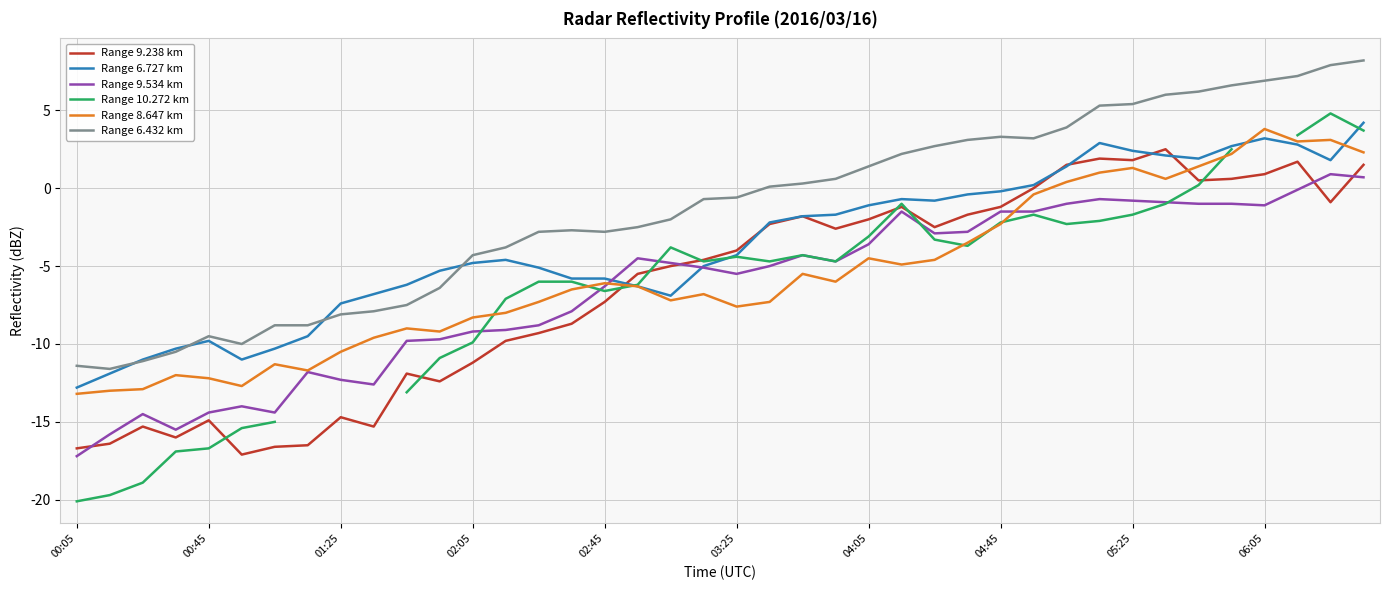

What is the lowest value of the Range 9.238 km series?

-17.1